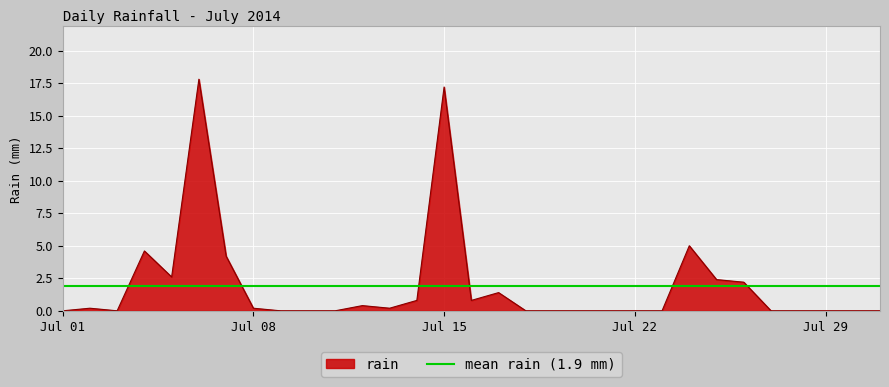

True or false: there are more than 0 points higher than both neighbors.

True